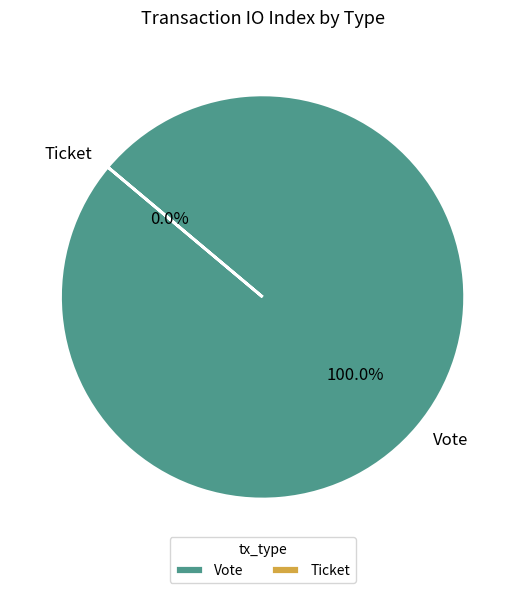

What percentage is NOT represented by Ticket?

100.0%